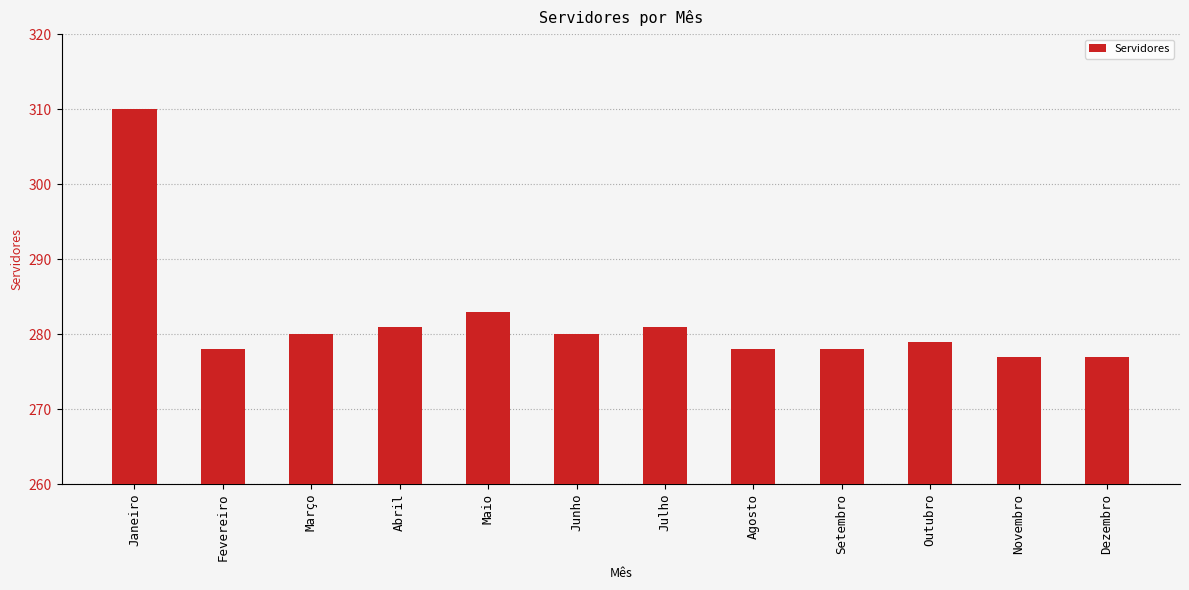

Reading left to right, transcribe all the data shown in this chart.

Janeiro=310	Fevereiro=278	Março=280	Abril=281	Maio=283	Junho=280	Julho=281	Agosto=278	Setembro=278	Outubro=279	Novembro=277	Dezembro=277